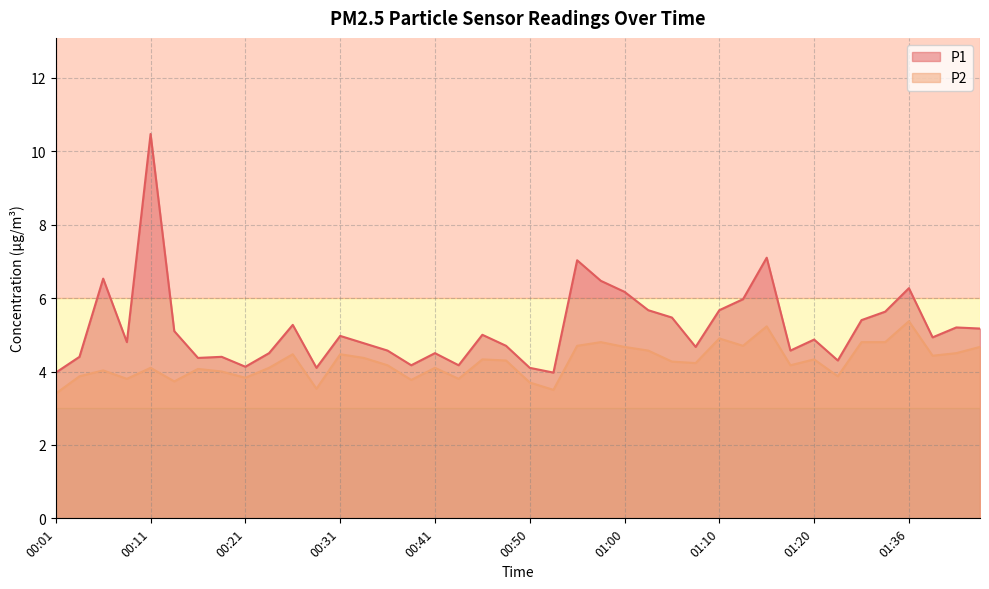

Reading left to right, list all the values displayed in this chart.

P1: 4.0	4.4	6.5	4.8	10.5	5.1	4.4	4.4	4.1	4.5	5.3	4.1	5.0	4.8	4.6	4.2	4.5	4.2	5.0	4.7	4.1	4.0	7.0	6.5	6.2	5.7	5.5	4.7	5.7	6.0	7.1	4.6	4.9	4.3	5.4	5.6	6.3	4.9	5.2	5.2
P2: 3.4	3.9	4.0	3.8	4.1	3.7	4.1	4.0	3.8	4.1	4.5	3.5	4.5	4.4	4.2	3.8	4.1	3.8	4.3	4.3	3.7	3.5	4.7	4.8	4.7	4.6	4.3	4.2	4.9	4.7	5.2	4.2	4.3	3.9	4.8	4.8	5.4	4.4	4.5	4.7